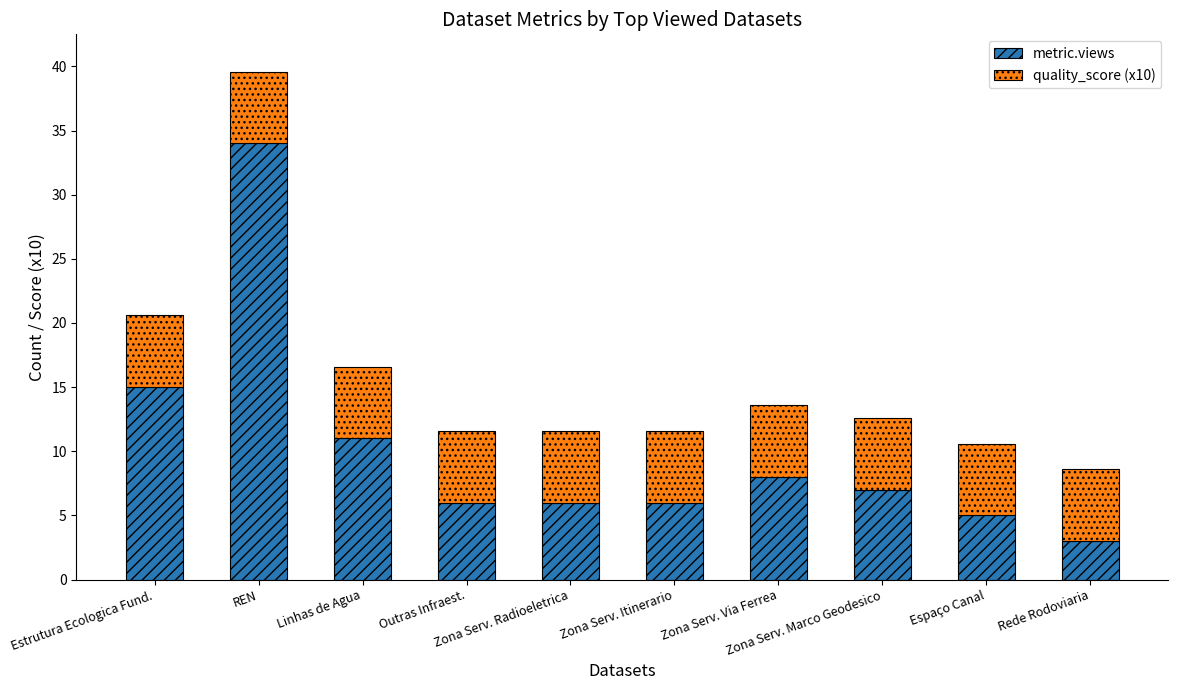

What is the maximum value for metric.views?

34.0